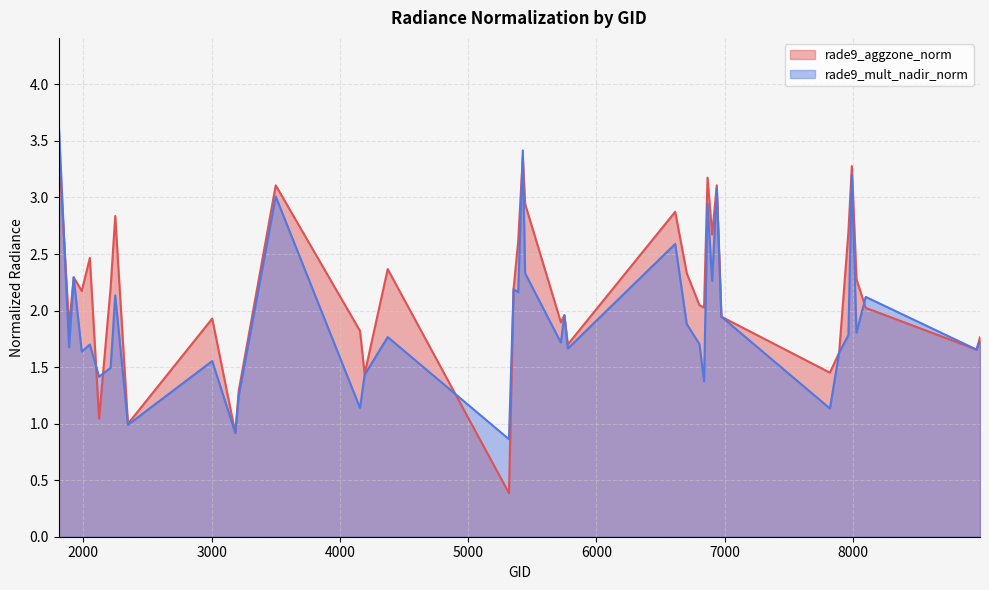

After their last crossing, which series has the higher values: rade9_mult_nadir_norm or rade9_aggzone_norm?

rade9_mult_nadir_norm